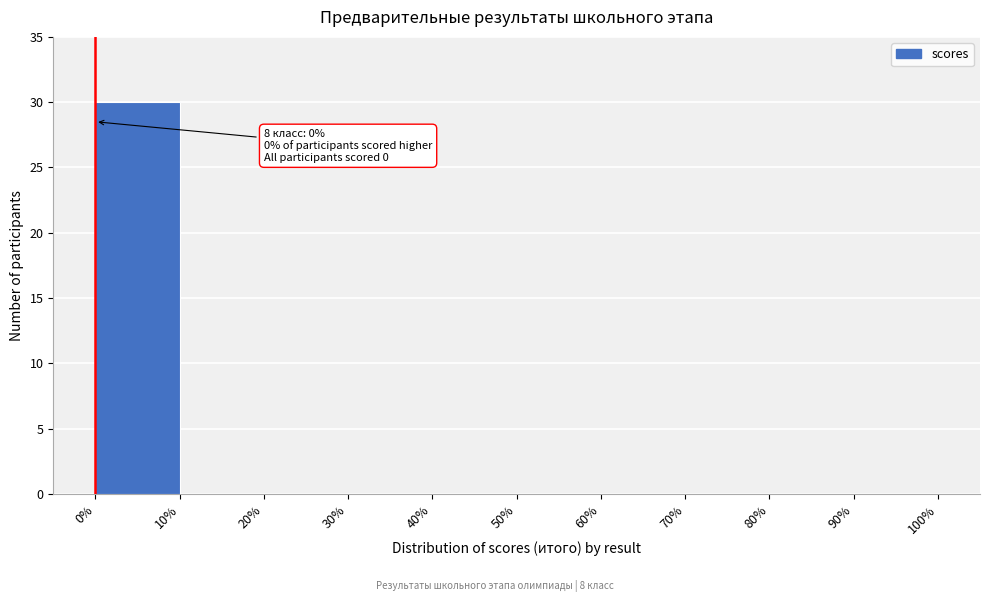

Which range on the x-axis has the tallest bar?

0% to 10%